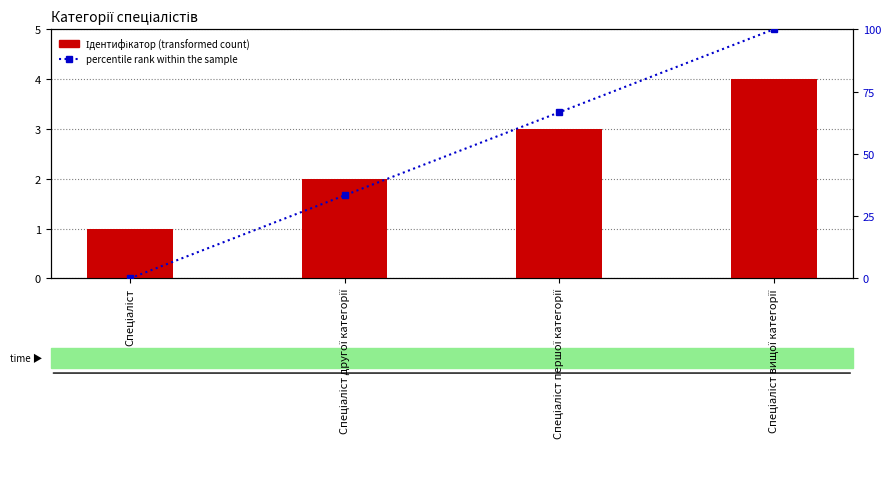

Between Спеціаліст другої категорії and Спеціаліст вищої категорії, which series saw the biggest shift?

percentile rank within the sample